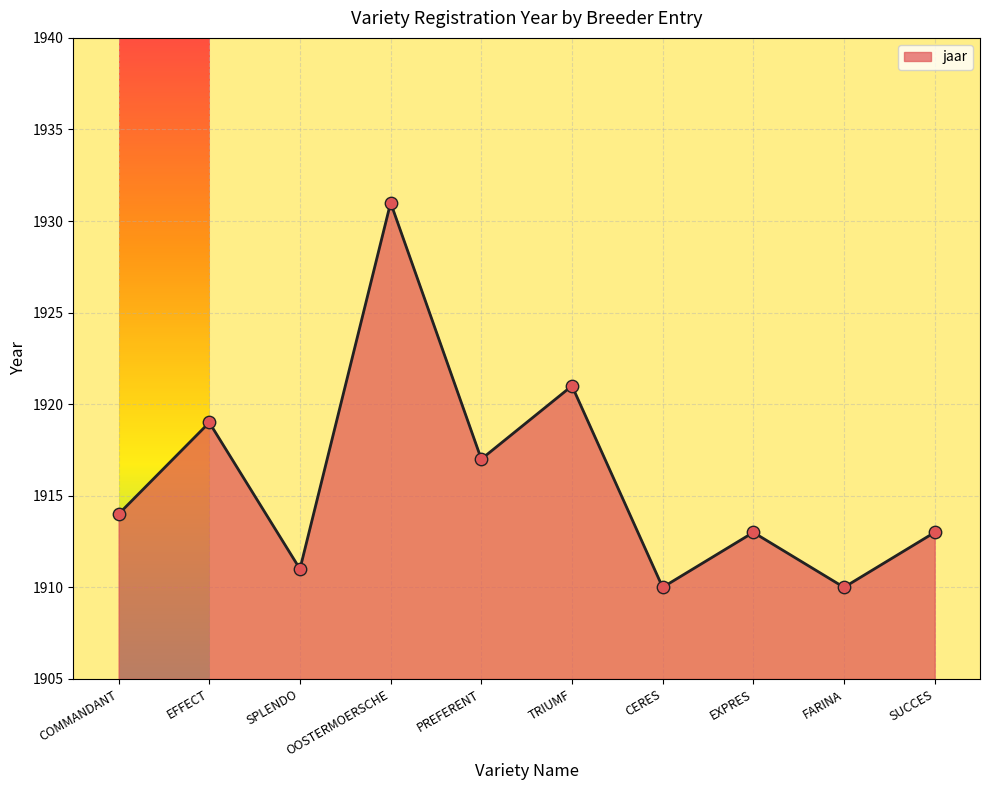

What is the change in value from COMMANDANT to CERES?

-4